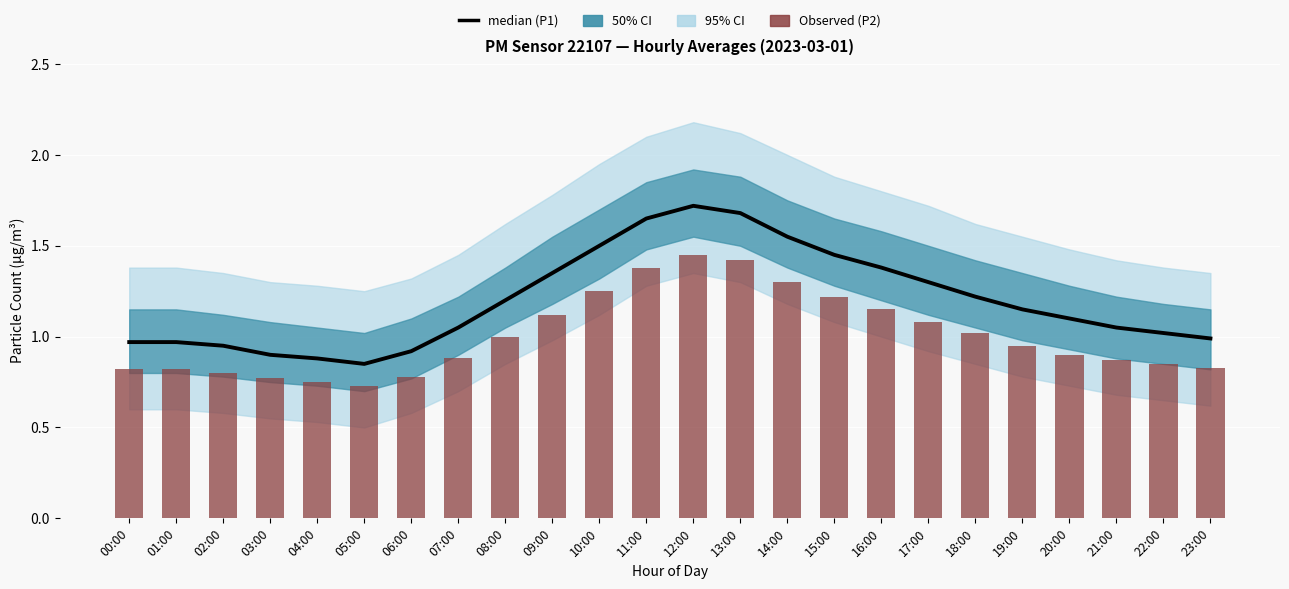

What position from the right is 06:00?

18